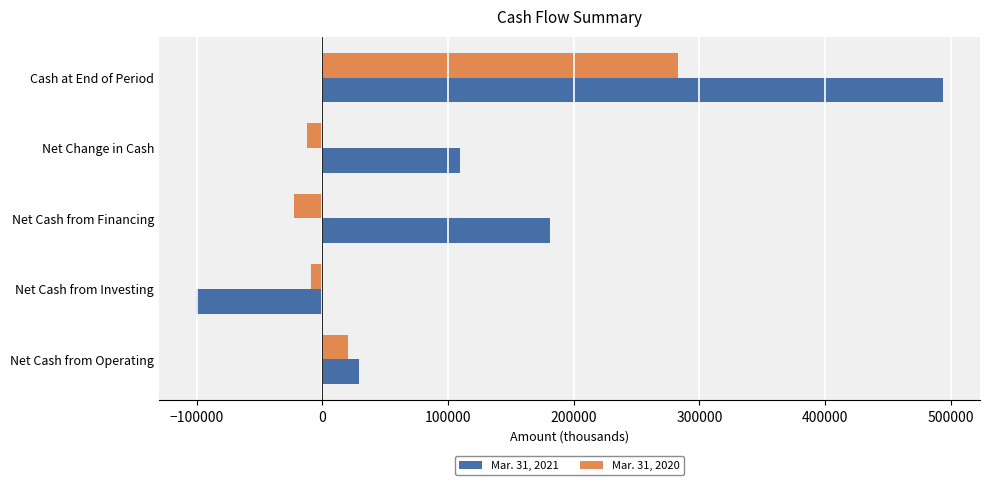

Rank the series at Cash at End of Period from lowest to highest value.

Mar. 31, 2020, Mar. 31, 2021